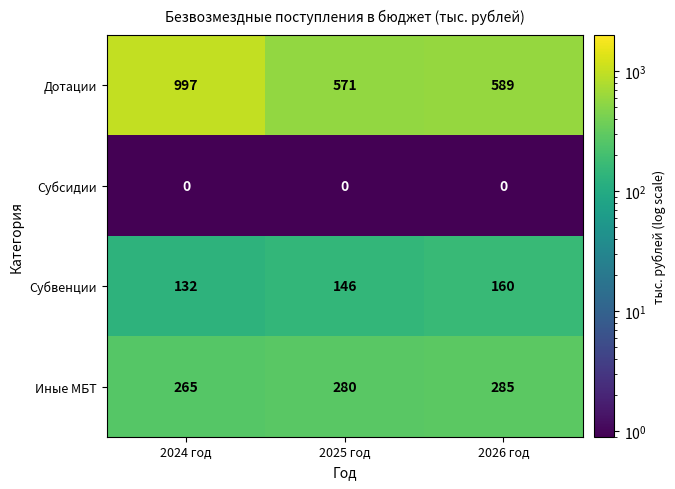

Which series changed the most between 2025 год and 2026 год?

Дотации